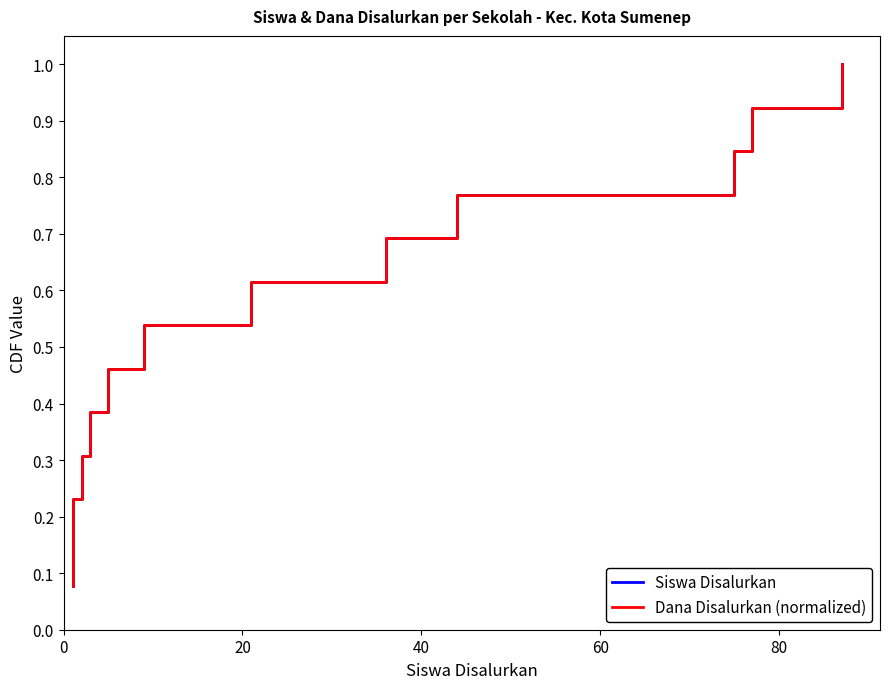

Reading right to left, what are all the values shown in this chart?

Siswa Disalurkan: 1.0	0.9	0.8	0.8	0.7	0.6	0.5	0.5	0.4	0.3	0.2	0.2	0.1
Dana Disalurkan (normalized): 1.0	0.9	0.8	0.8	0.7	0.6	0.5	0.5	0.4	0.3	0.2	0.2	0.1